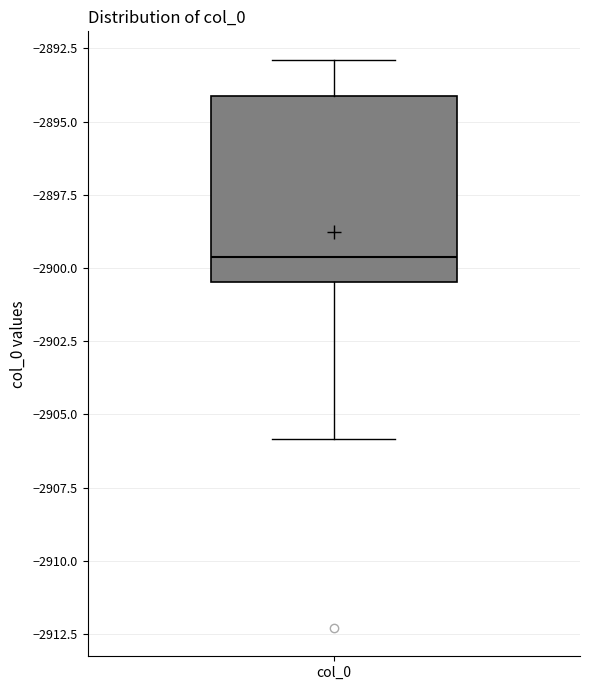

Transcribe this box plot: give where the median line is, the range the box spans, and where the two whiskers end, as read against the y-axis. The values are not printed on the chart, so give them approximately, as read against the axis.

median -2899.5, box -2900.5 to -2894.0, whiskers -2906.0 to -2893.0